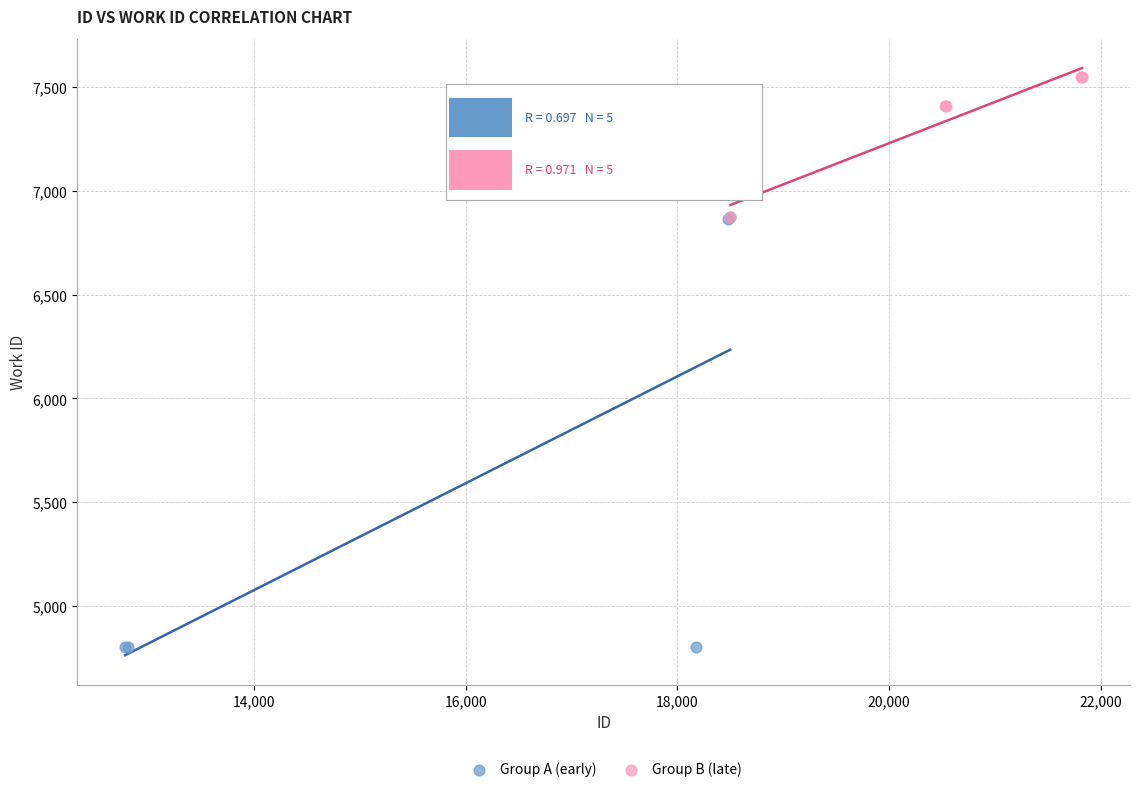

What are all the series names shown in the legend?

Group A (early), Group B (late)